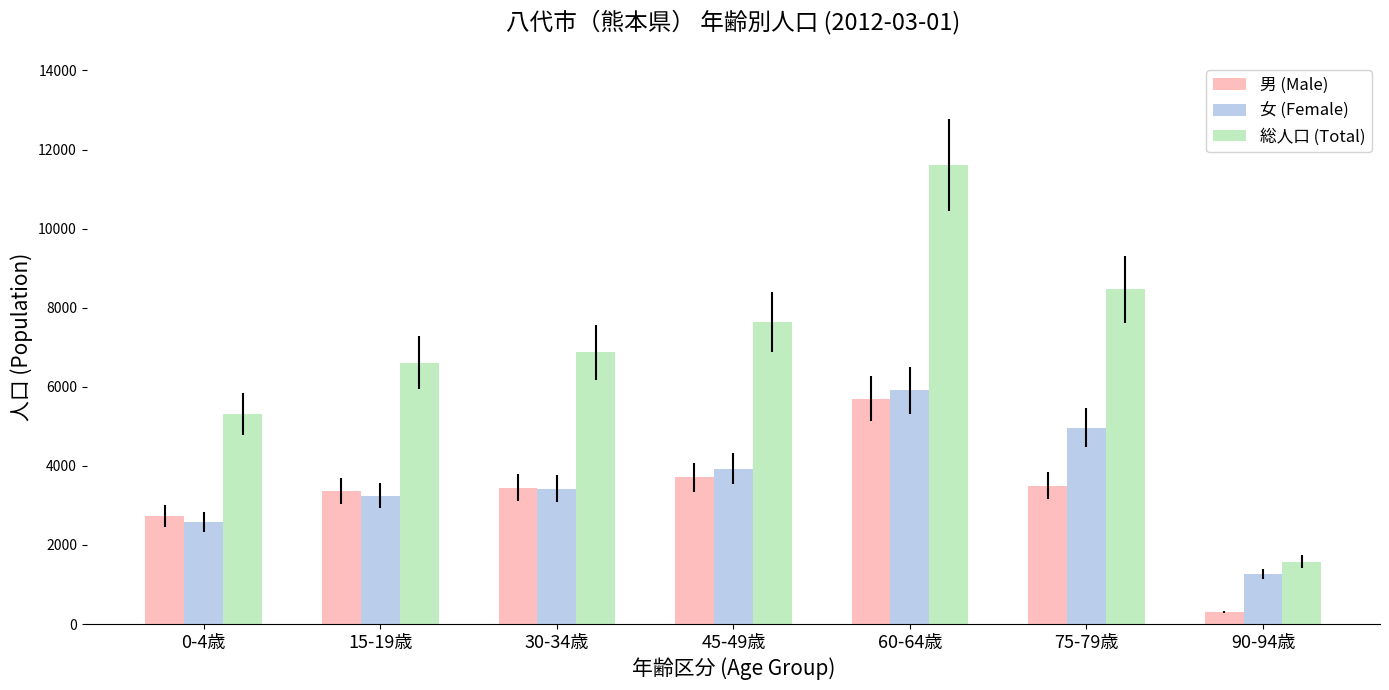

True or false: 女 (Female) has a value of 5907 at 60-64歳.

True